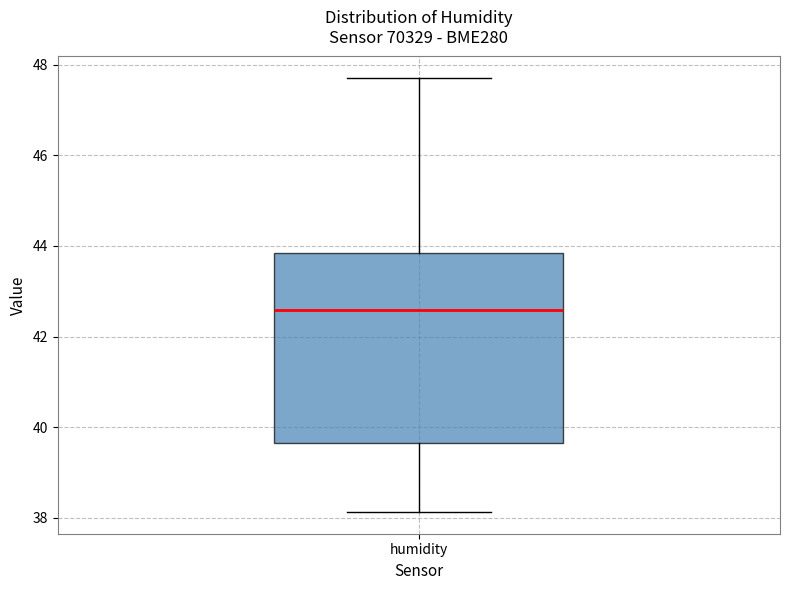

Read this box plot against the y-axis: the position of the median line, the range covered by the box, and the ends of both whiskers. The values are not printed on the chart, so give them approximately, as read against the axis.

median 42.6, box 39.6 to 43.8, whiskers 38.2 to 47.8